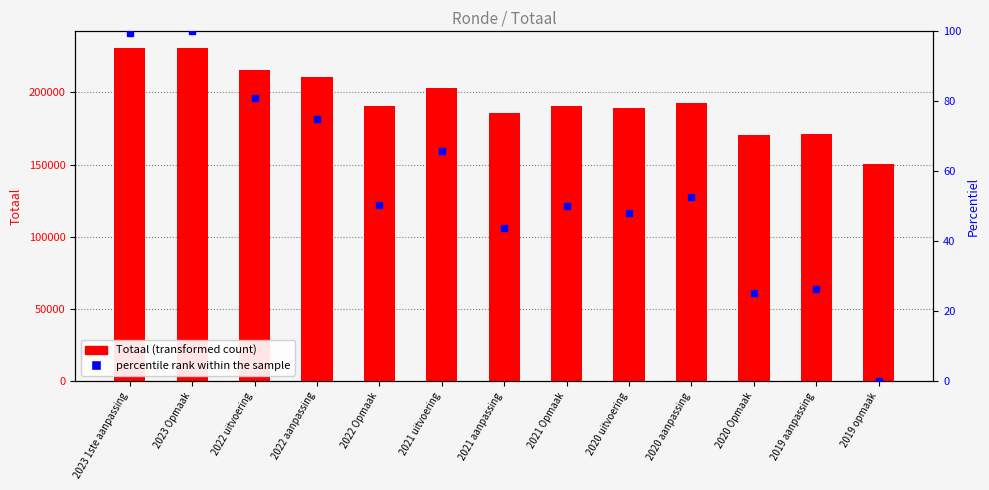

What is the lowest value of the Totaal series?

150287.0